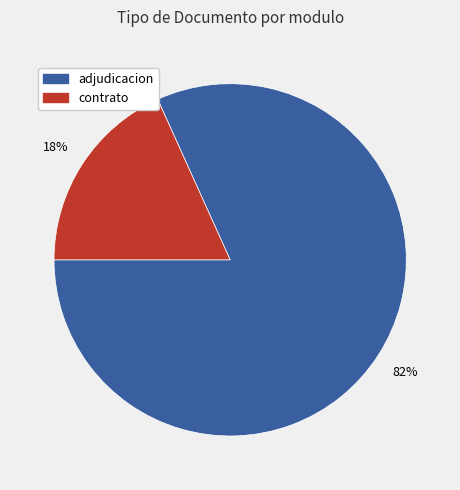

To the nearest percent, what is the difference between the largest and smallest slice percentages?

64%